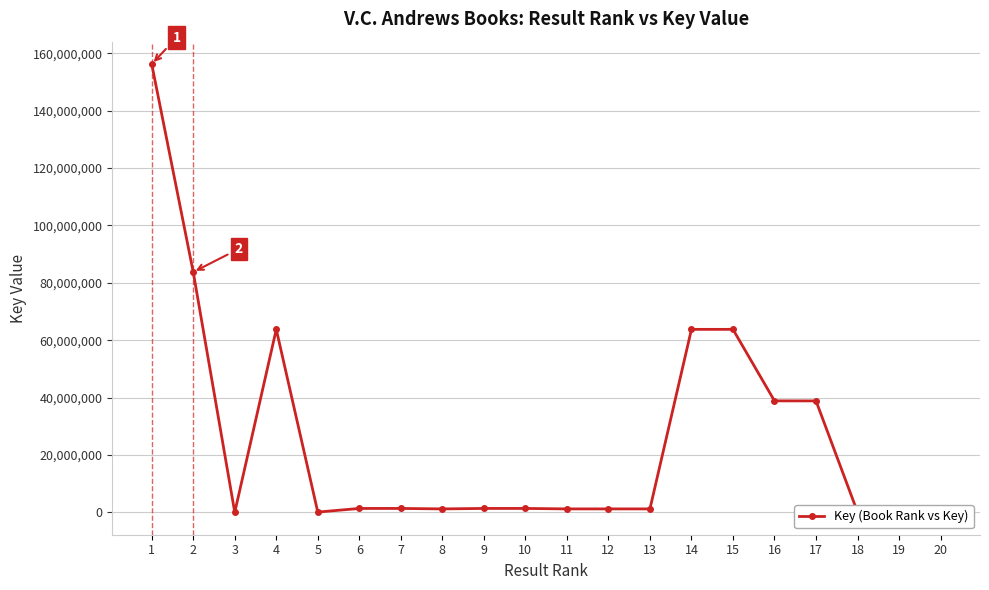

What is the sum of all values?

522333521